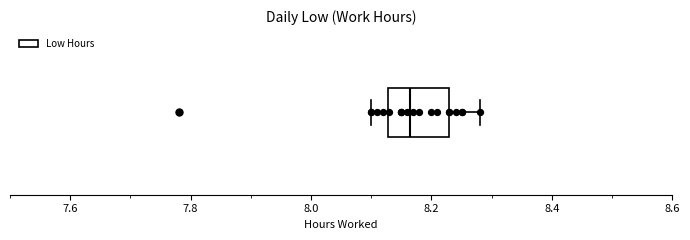

Where does the left whisker of the box end on the x-axis? The values are not printed on the chart, so give them approximately, as read against the axis.

8.10